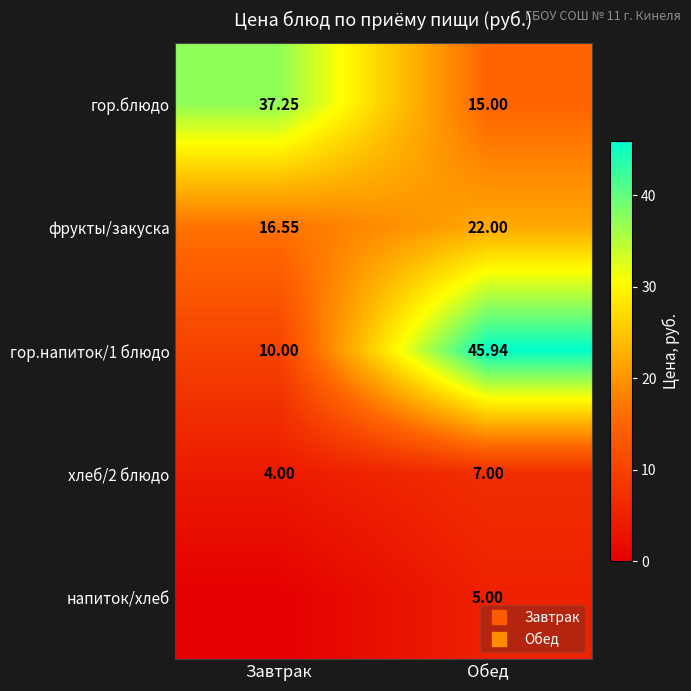

Which category has the highest value across all series?

Обед